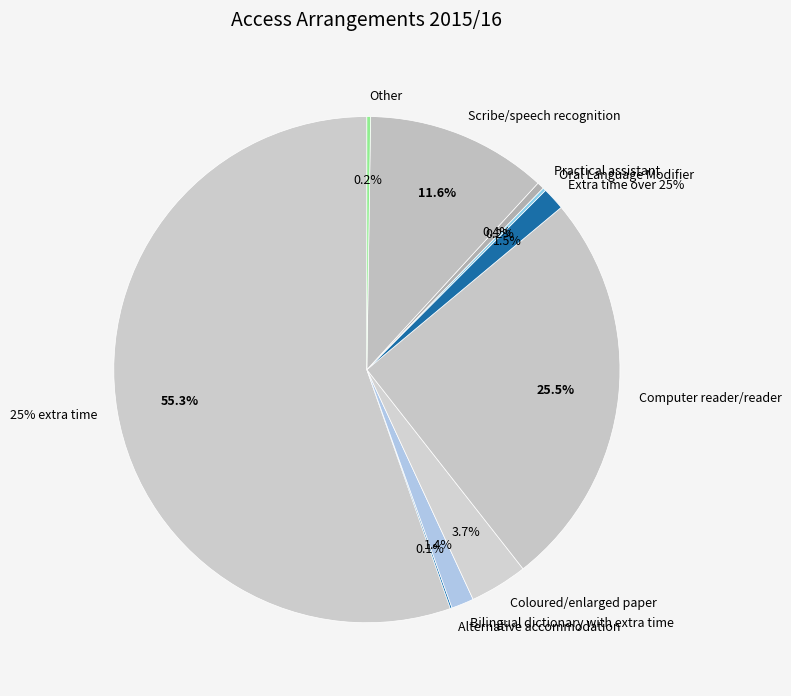

What is the smallest slice in the pie chart?

Alternative accommodation